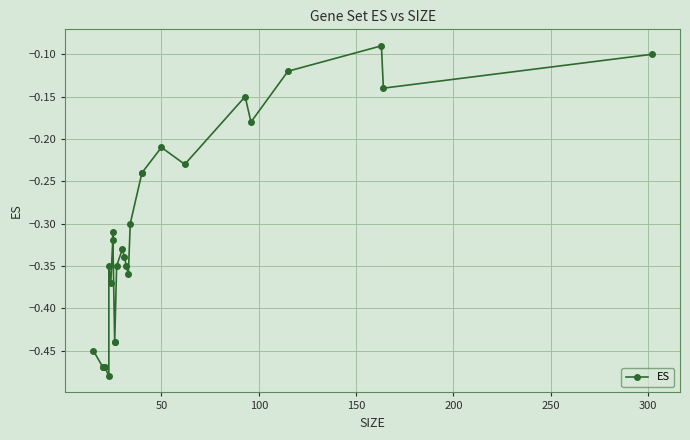

How many points are higher than both their immediate neighbors (excluding endpoints)?

6